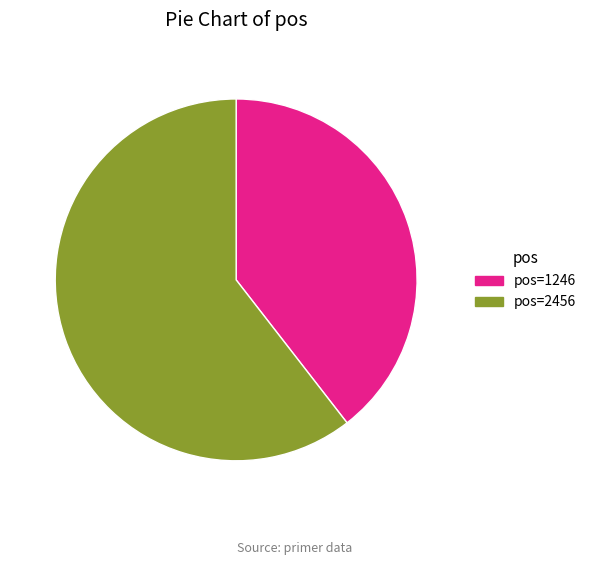

How many segments does this pie chart have?

2